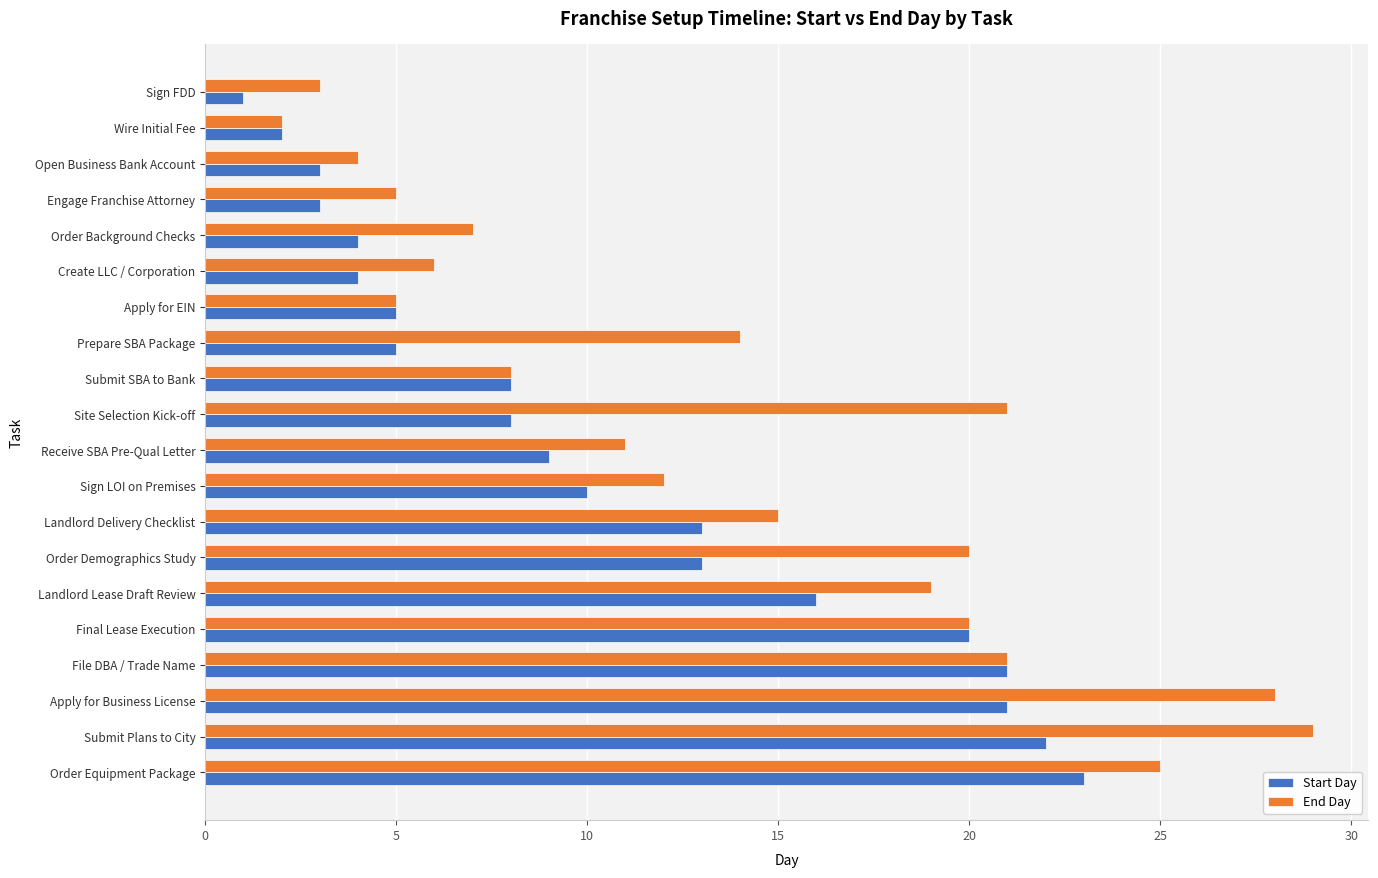

True or false: End Day has a value of 21 at File DBA / Trade Name.

True